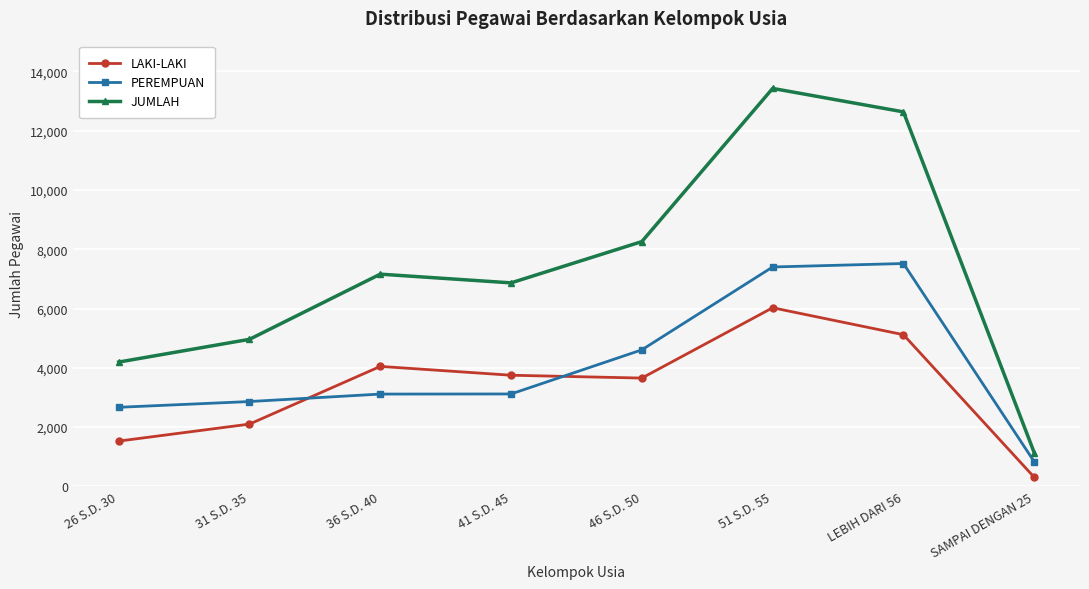

At how many categories does at least one series exceed 11579?

2